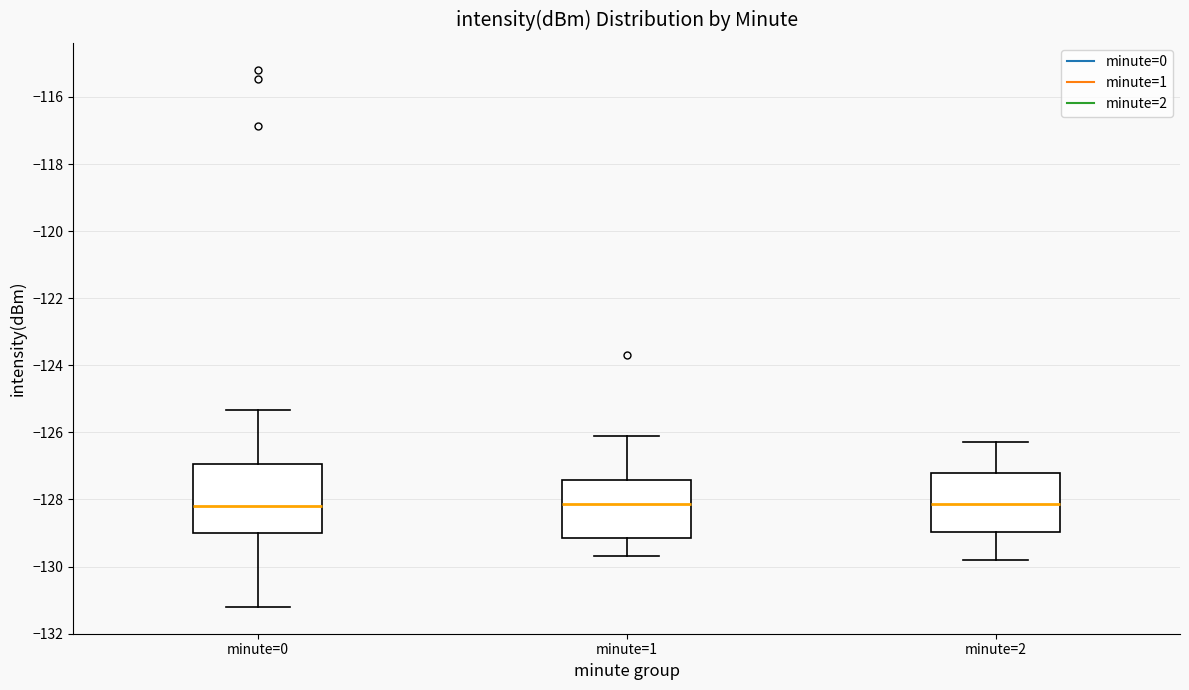

Reading left to right, read every box against the y-axis: the position of its median line, the range the box covers, and the ends of its whiskers. The values are not printed on the chart, so give them approximately, as read against the axis.

minute=0: median -128.2, box -129.0 to -127.0, whiskers -131.2 to -125.4
minute=1: median -128.2, box -129.2 to -127.4, whiskers -129.6 to -126.0
minute=2: median -128.2, box -129.0 to -127.2, whiskers -129.8 to -126.2